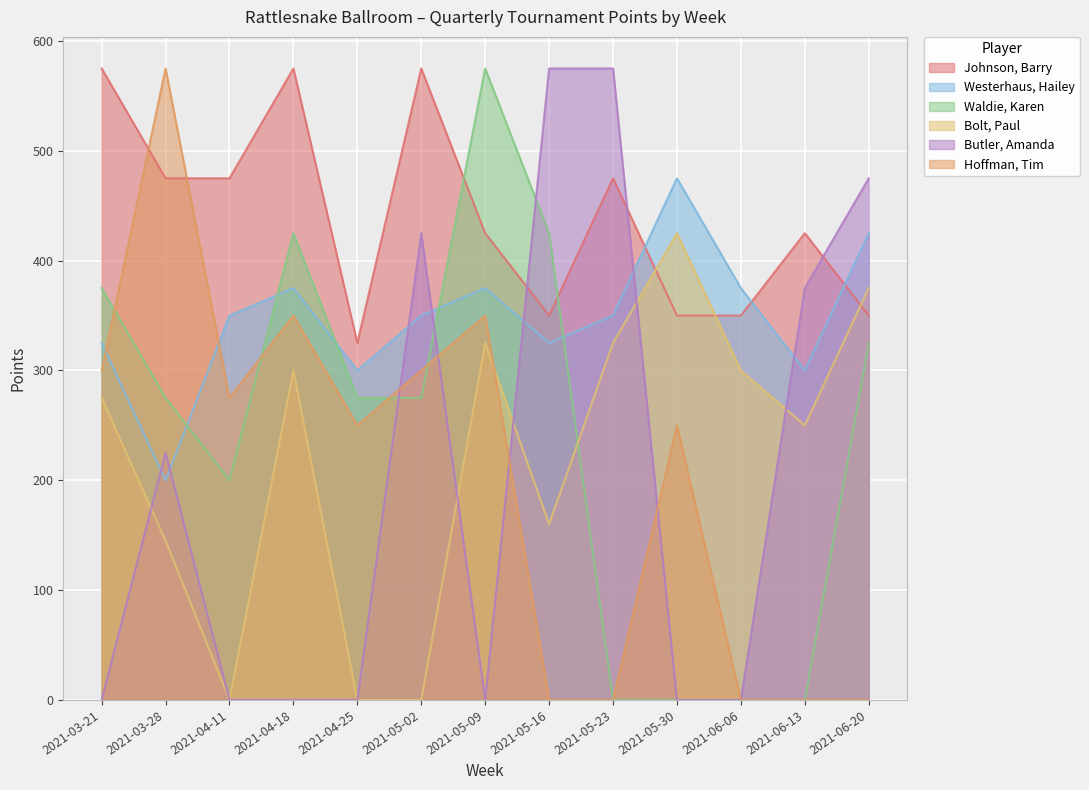

True or false: Johnson, Barry and Waldie, Karen intersect in this chart.

True